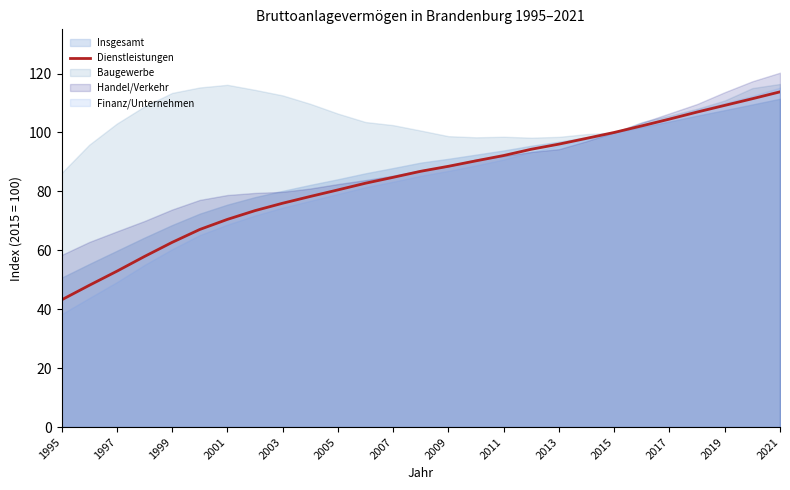

What is the highest value of the Dienstleistungen series?

113.8